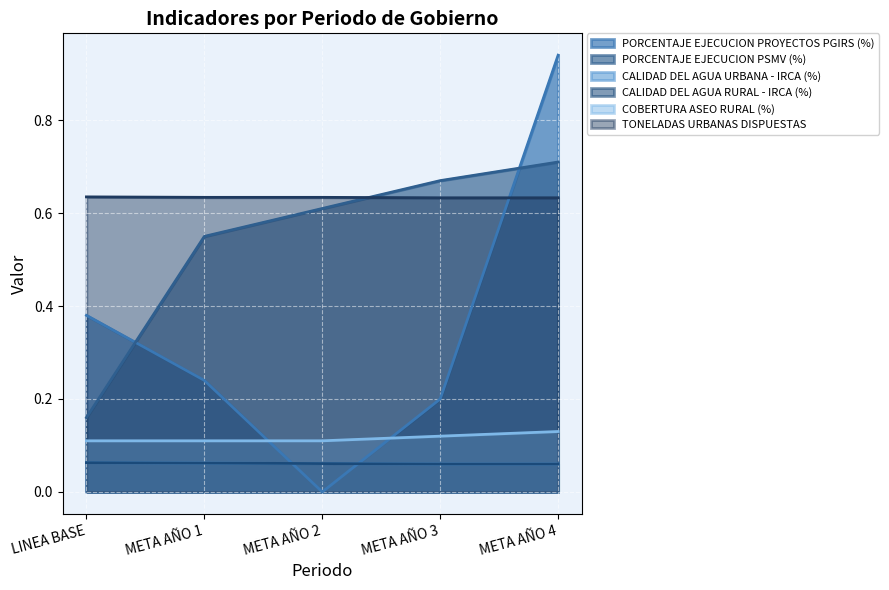

Count the number of data series in this chart.

6